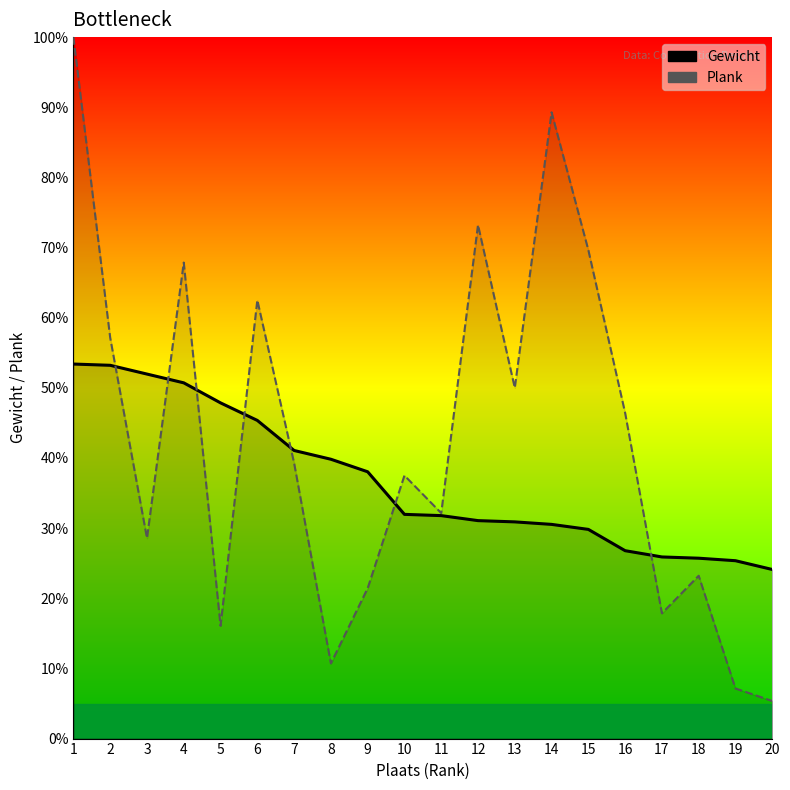

Between which two adjacent categories do Gewicht and Plank first intersect?

2 and 3